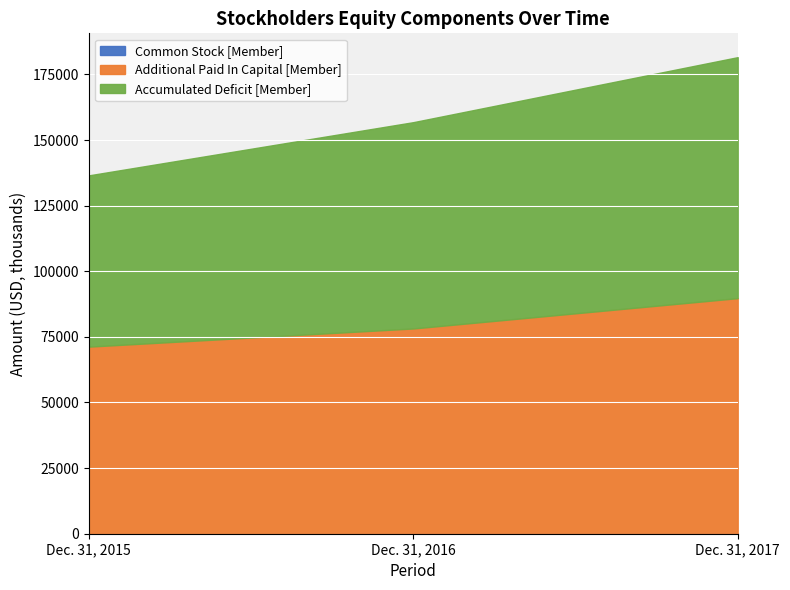

At which category is the sum across all series the highest?

Dec. 31, 2017